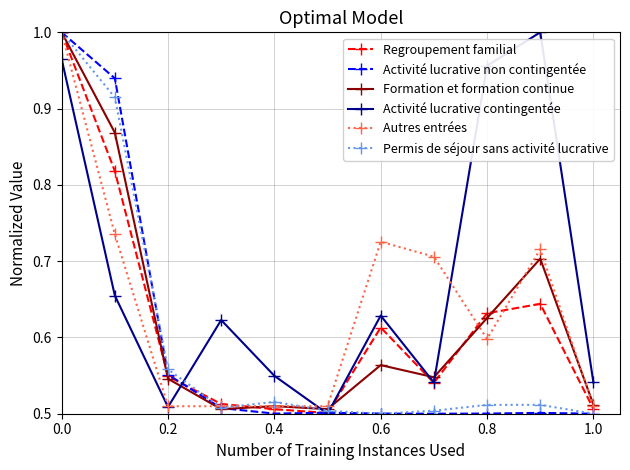

At how many categories does at least one series exceed 0?

11